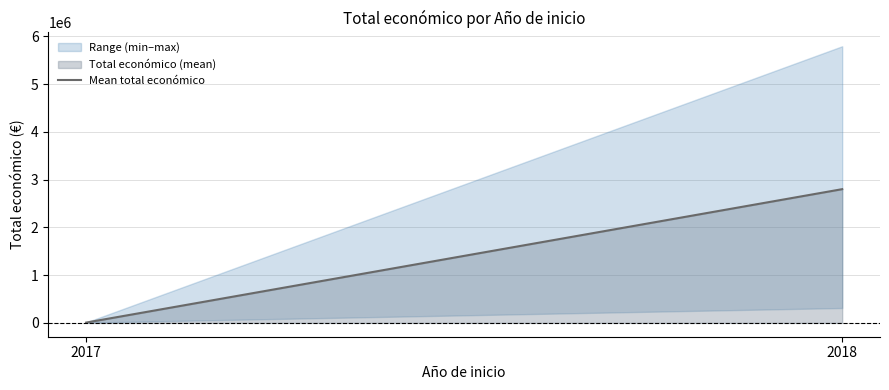

Reading right to left, extract all data points from this chart.

2018=2799947.0	2017=6666.3